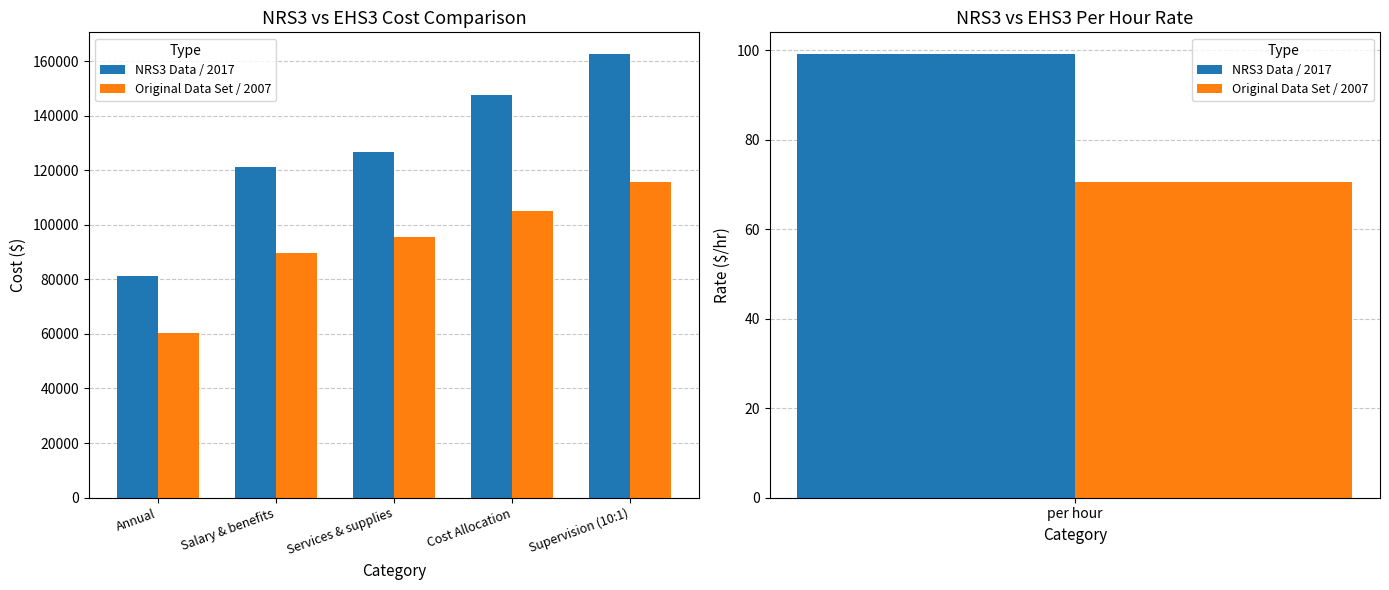

Which series changed the most between Salary & benefits and Cost Allocation?

NRS3 Data / 2017